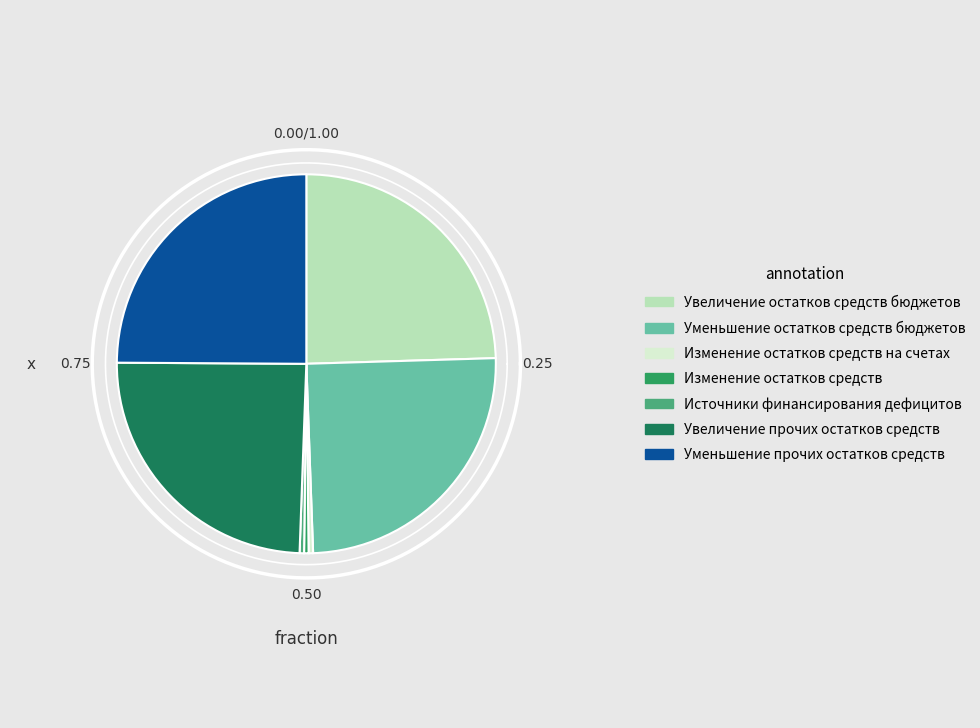

Which slice is the smallest?

Изменение остатков средств на счетах